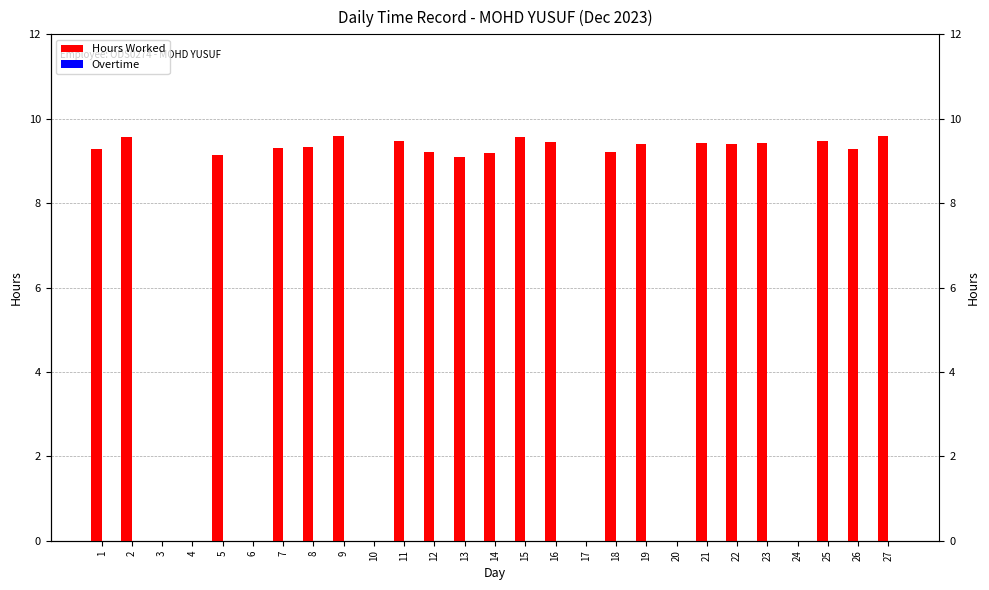

Between 8 and 10, which series saw the biggest shift?

Hours Worked